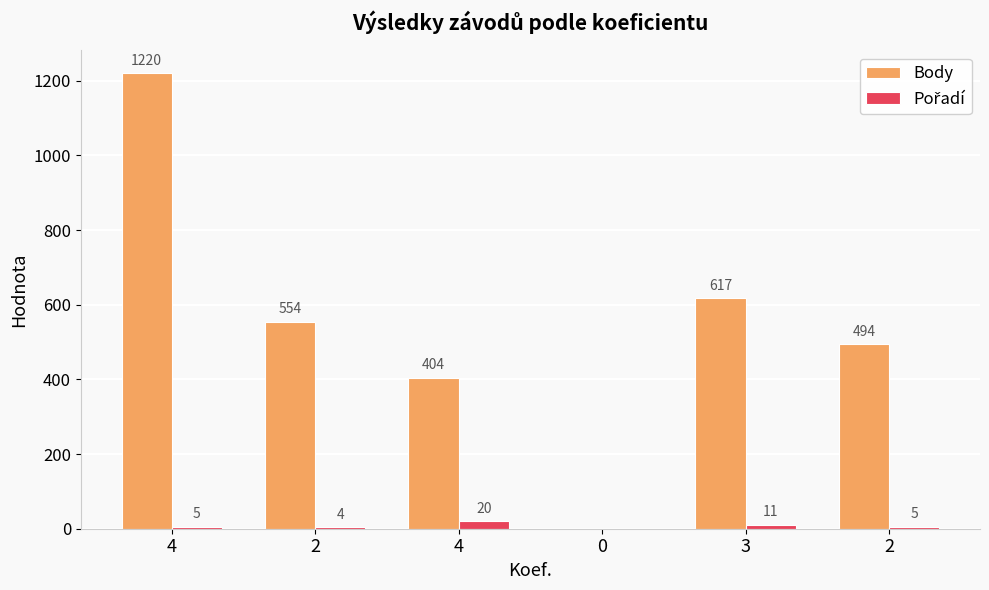

What is the label of the 5th bar from the left?

3